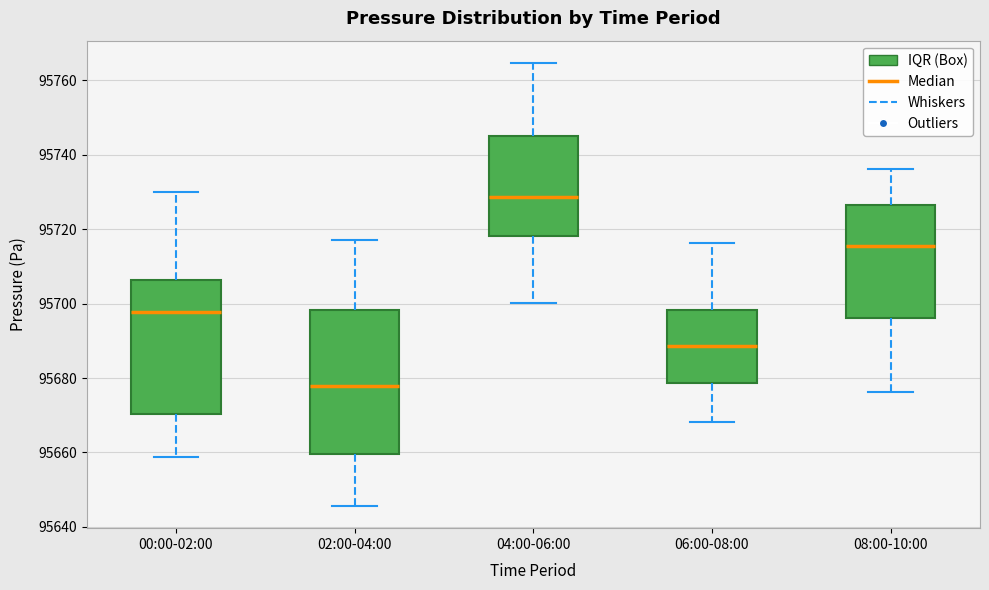

Which box has the highest median line?

04:00-06:00